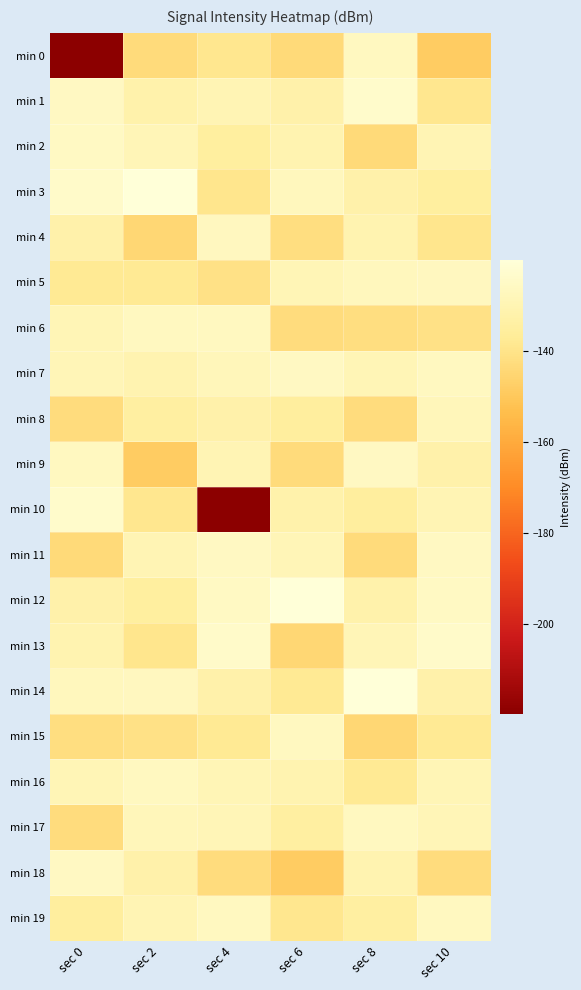

How many series are shown in this chart?

20